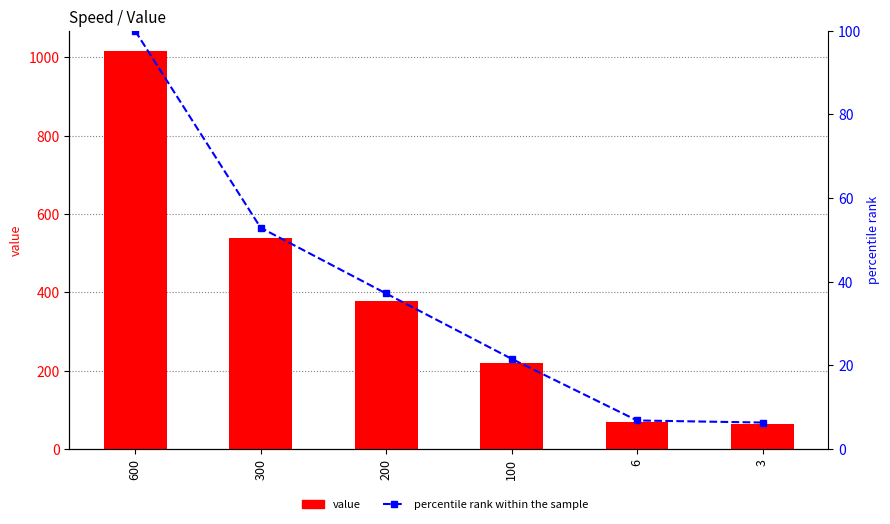

What is the total value across all series at 100?

240.5